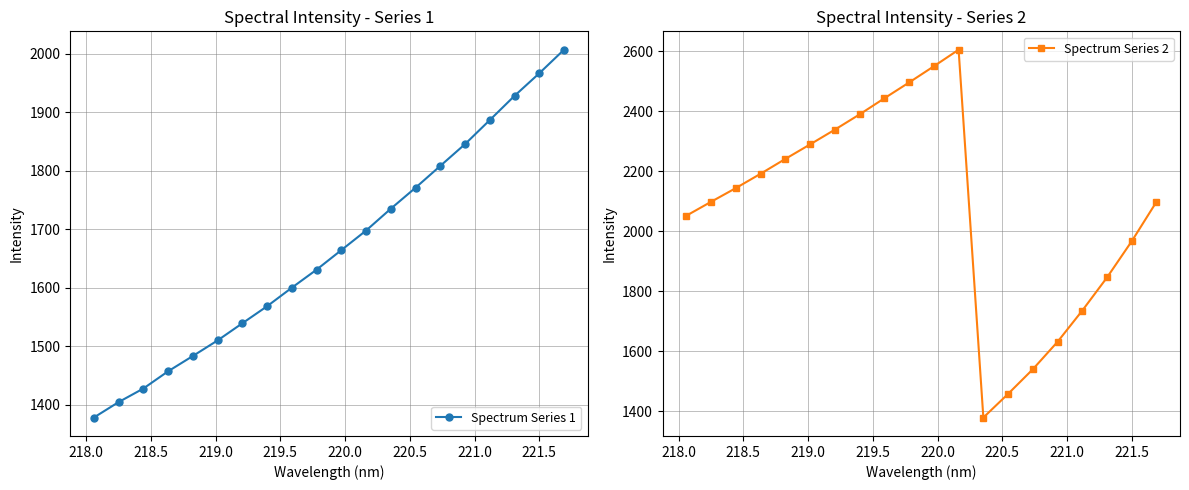

Reading right to left, list all the values displayed in this chart.

Spectrum Series 1: 2007.0	1966.7	1928.2	1886.8	1845.7	1808.5	1771.2	1735.3	1698.0	1664.5	1631.1	1600.3	1568.6	1539.5	1510.2	1483.5	1457.4	1427.9	1404.7	1378.3
Spectrum Series 2: 2098.1	1966.7	1845.7	1735.3	1631.1	1539.5	1457.4	1378.3	2605.4	2550.1	2496.2	2443.4	2389.7	2338.7	2289.6	2241.1	2191.6	2143.8	2098.1	2051.6